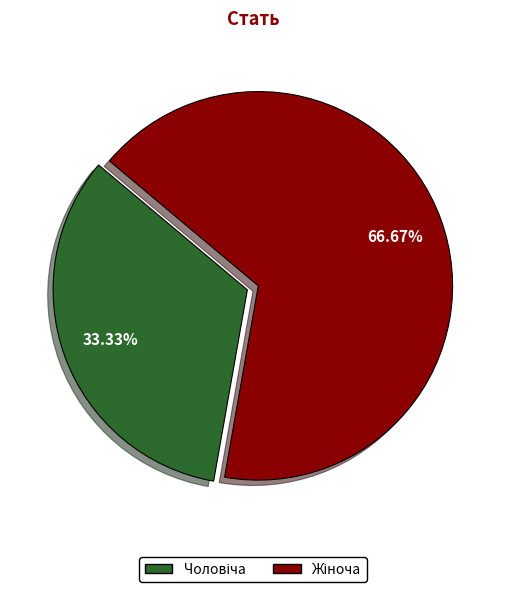

Does any single category account for the majority?

Yes